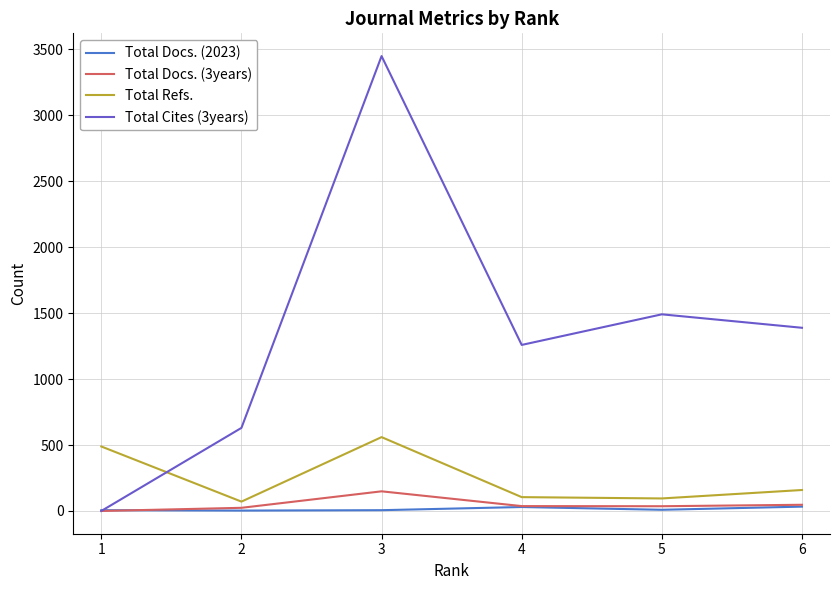

Read the Total Docs. (3years) value at 6, to the nearest 5.

45